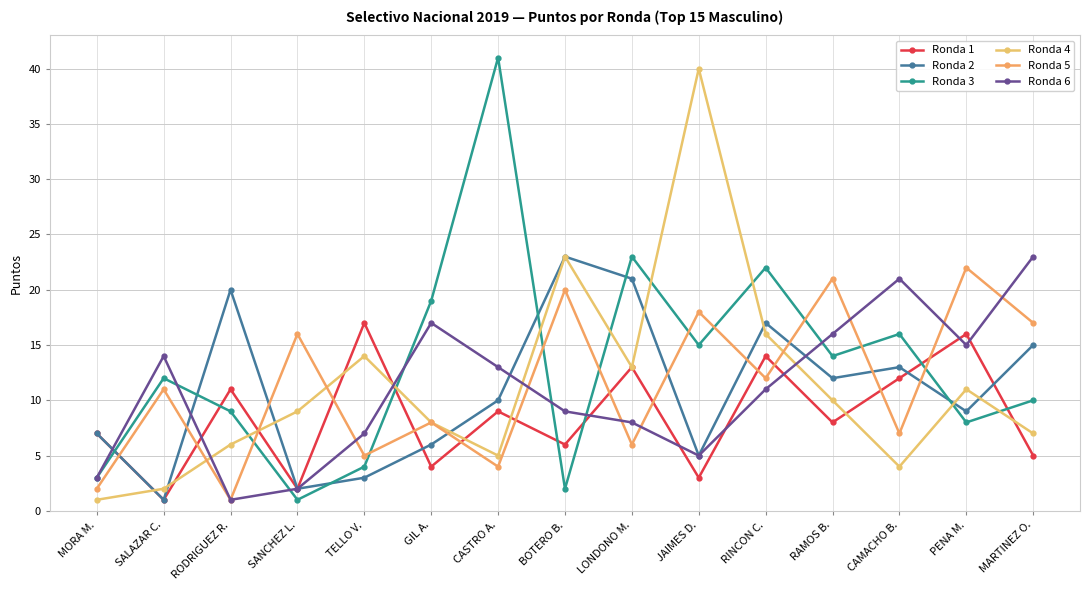

The Ronda 1 series shows 18 at CAMACHO B.. True or false?

False